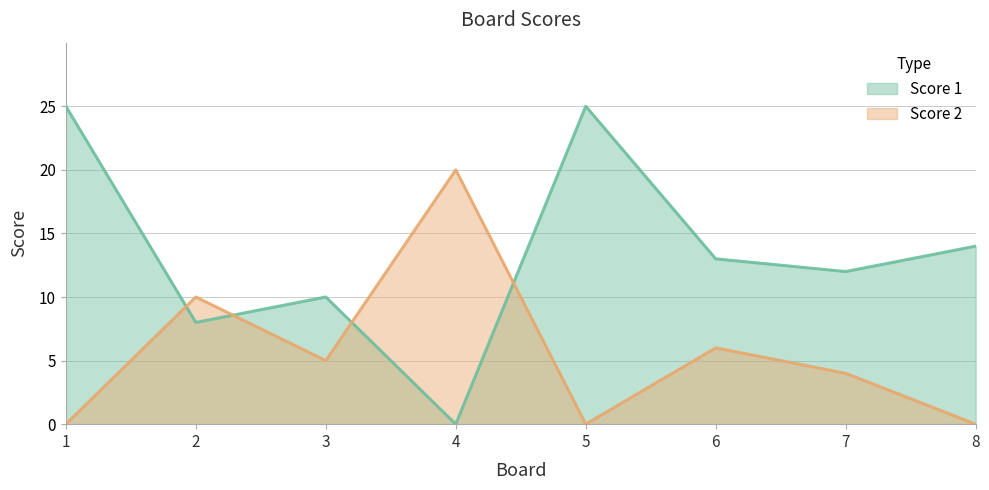

Where do Score 1 and Score 2 first cross each other?

1 and 2